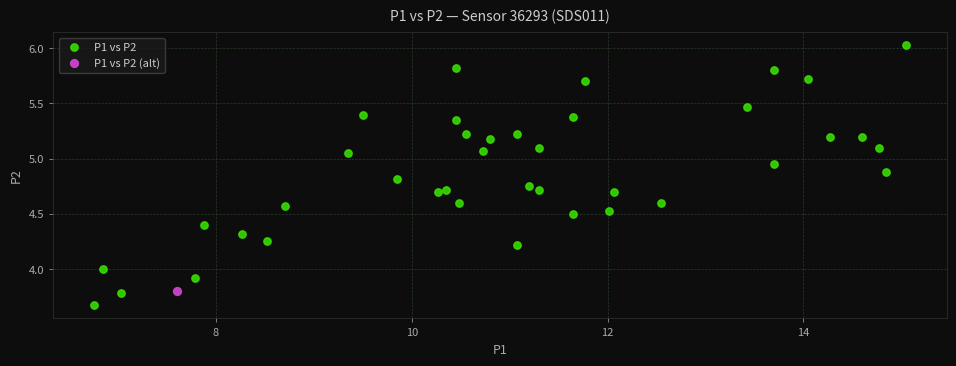

What are all the series names shown in the legend?

P1 vs P2, P1 vs P2 (alt)